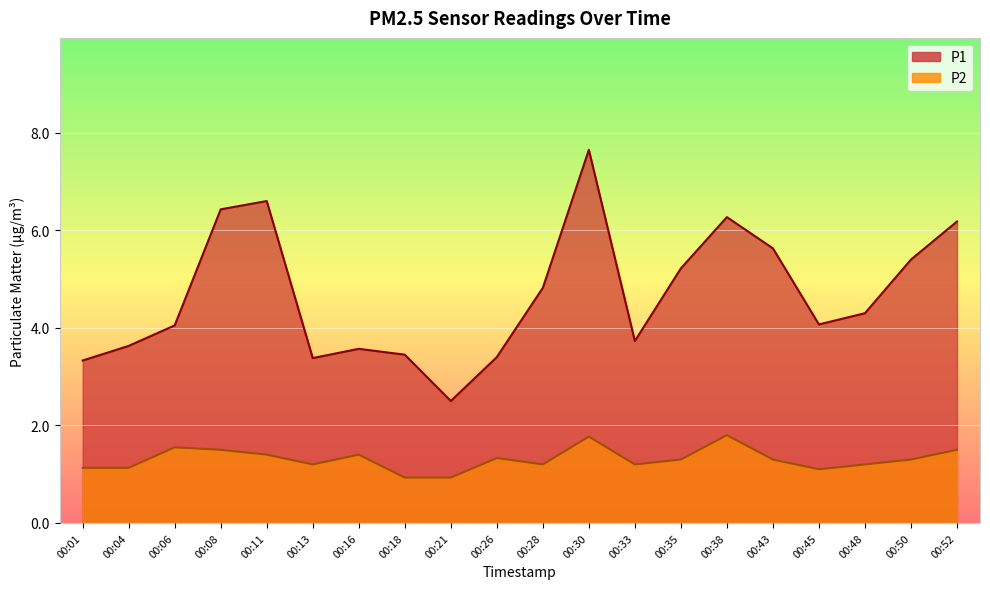

Is it true that P2 equals 1.2 at 00:21?

False